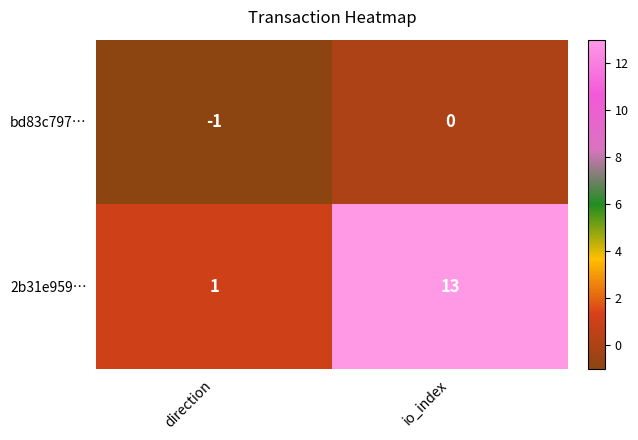

Which series has the largest total across all categories?

2b31e959…